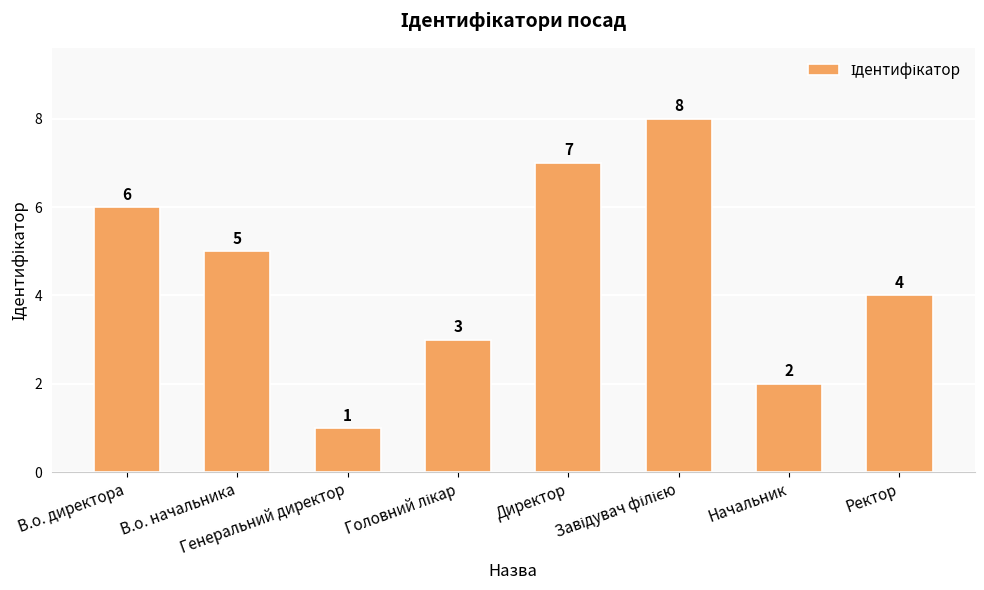

Reading left to right, list all the values displayed in this chart.

6	5	1	3	7	8	2	4